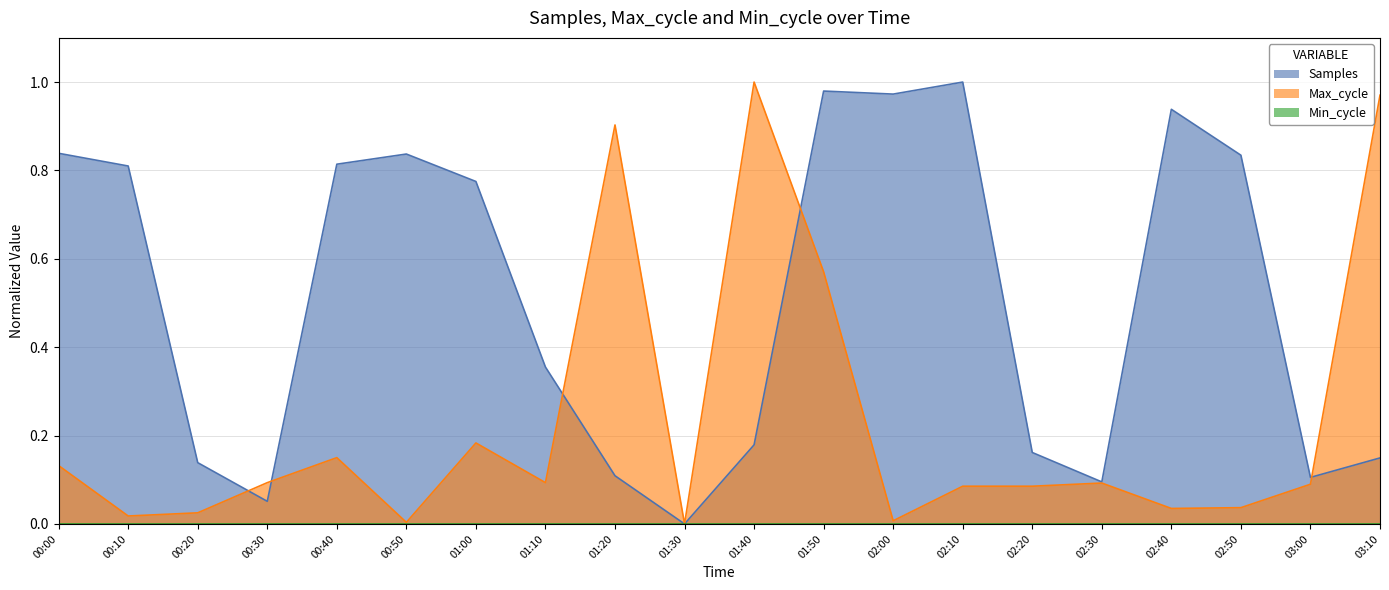

What is the greatest value displayed?

1.0